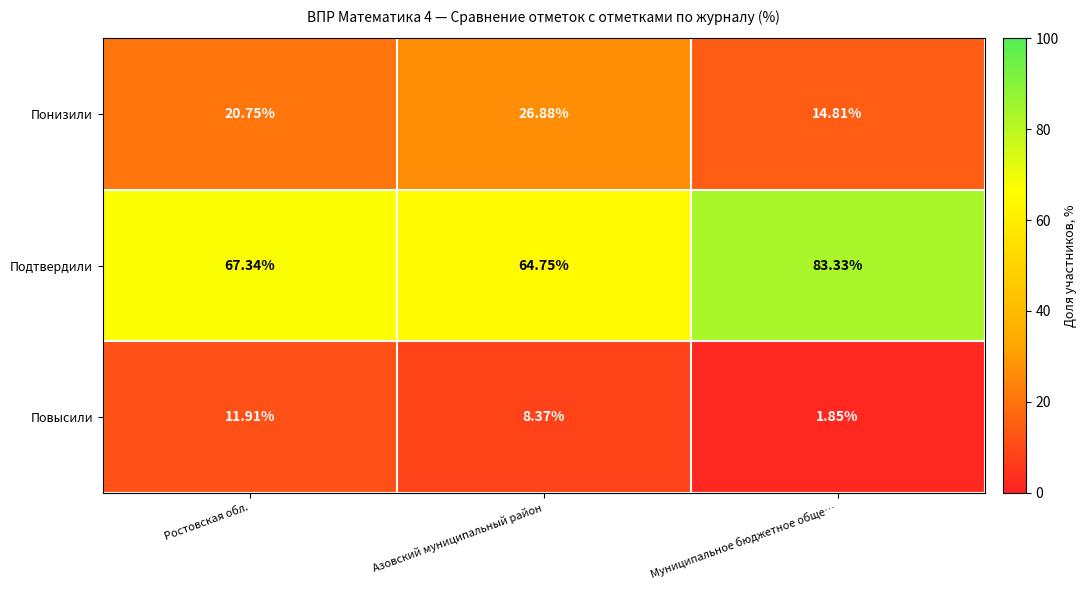

Which category has the lowest value across all series?

Муниципальное бюджетное обще…